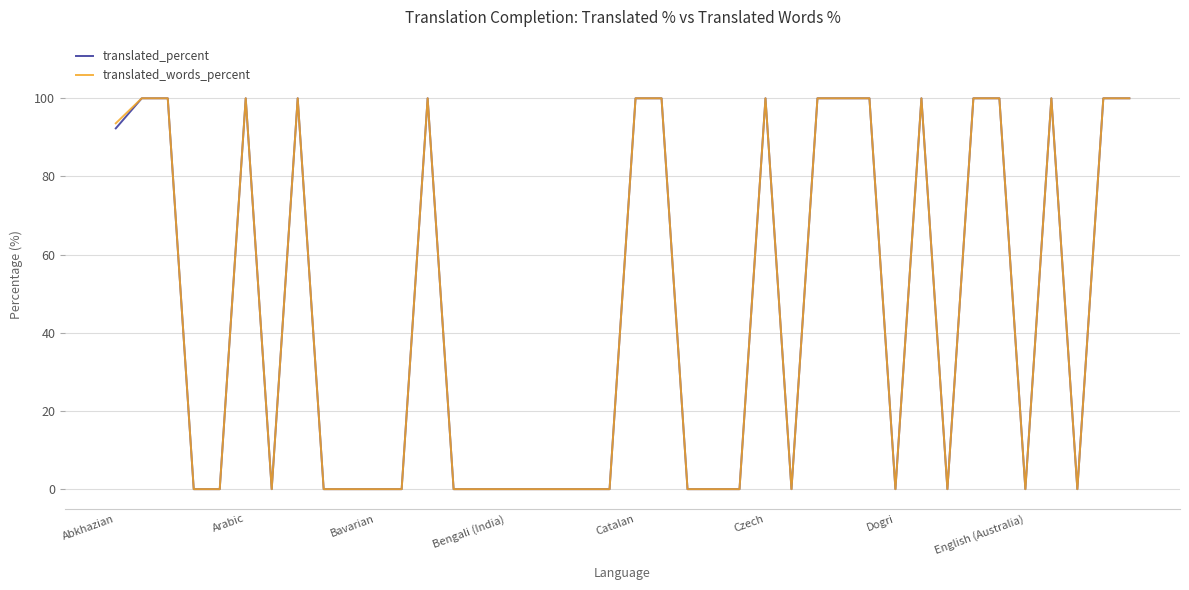

What is the greatest value displayed?

100.0